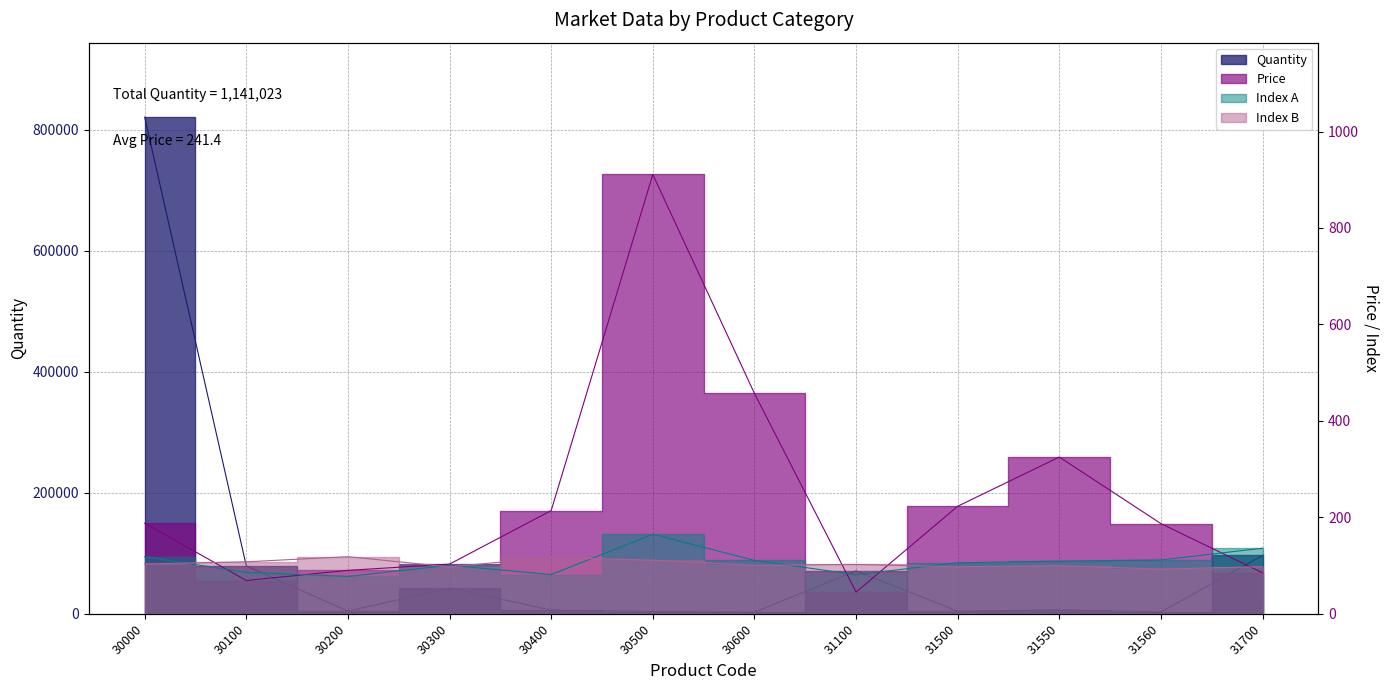

Is it true that Index_A equals 143.3 at 31100?

False